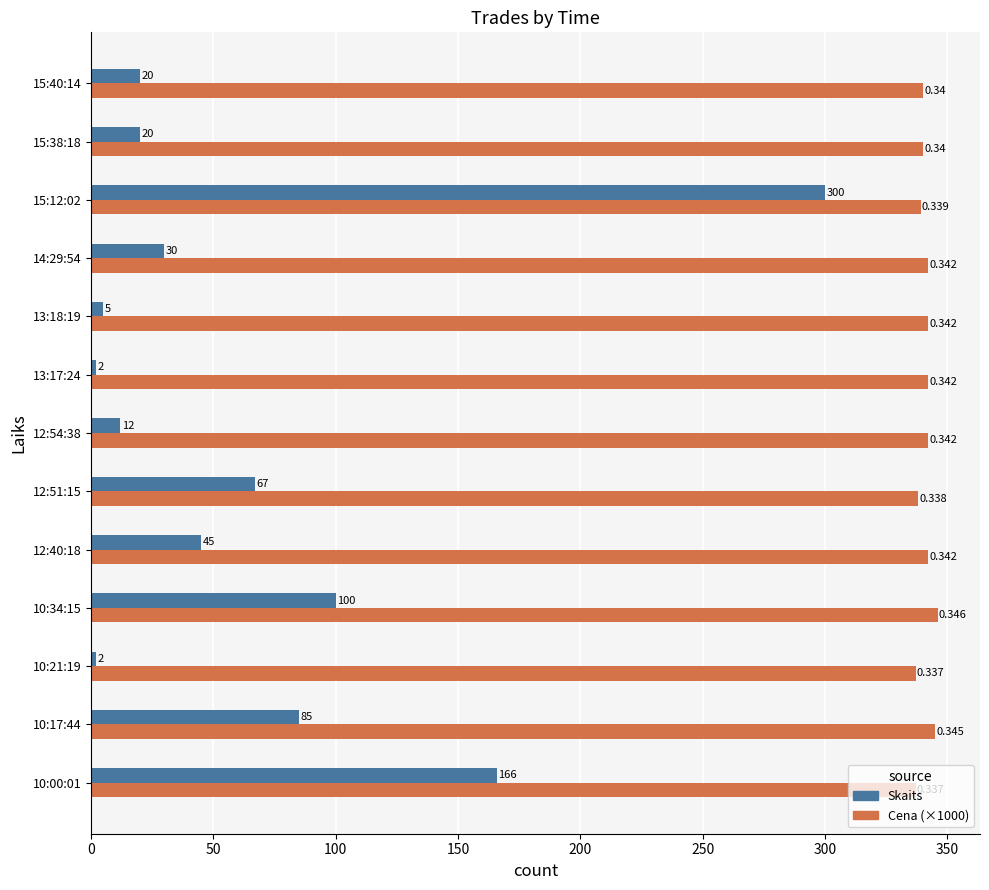

Is the value of Cena (×1000) at 12:40:18 greater than the value of Skaits at 12:54:38?

Yes